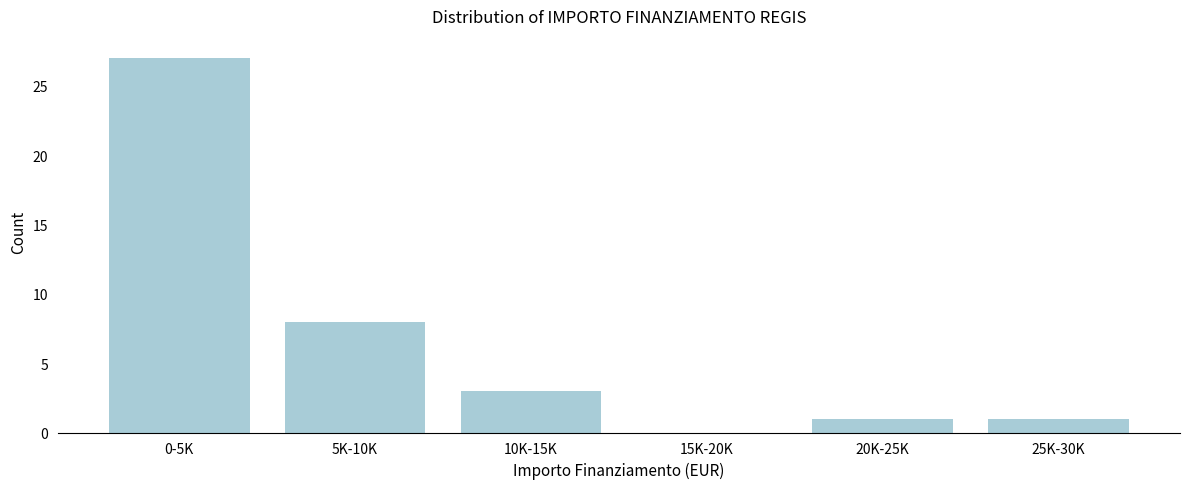

Reading left to right, extract all data points from this chart.

0-5K=27	5K-10K=8	10K-15K=3	15K-20K=0	20K-25K=1	25K-30K=1